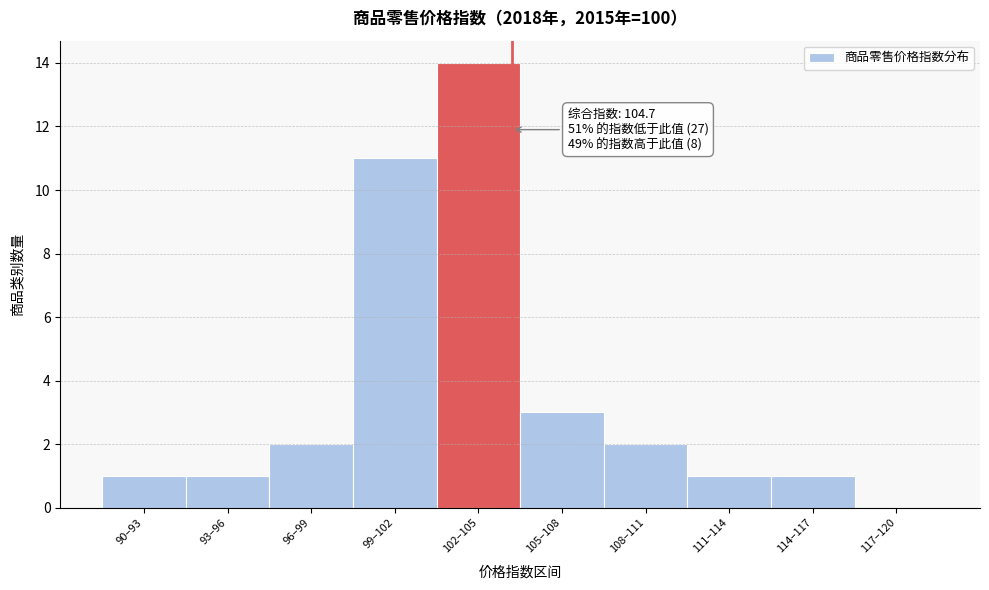

Reading left to right, transcribe all the data shown in this chart.

90–93=1	93–96=1	96–99=2	99–102=11	102–105=14	105–108=3	108–111=2	111–114=1	114–117=1	117–120=0